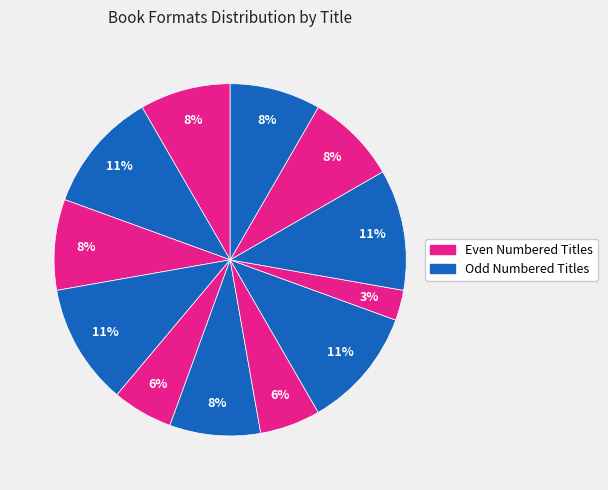

How many segments does this pie chart have?

12